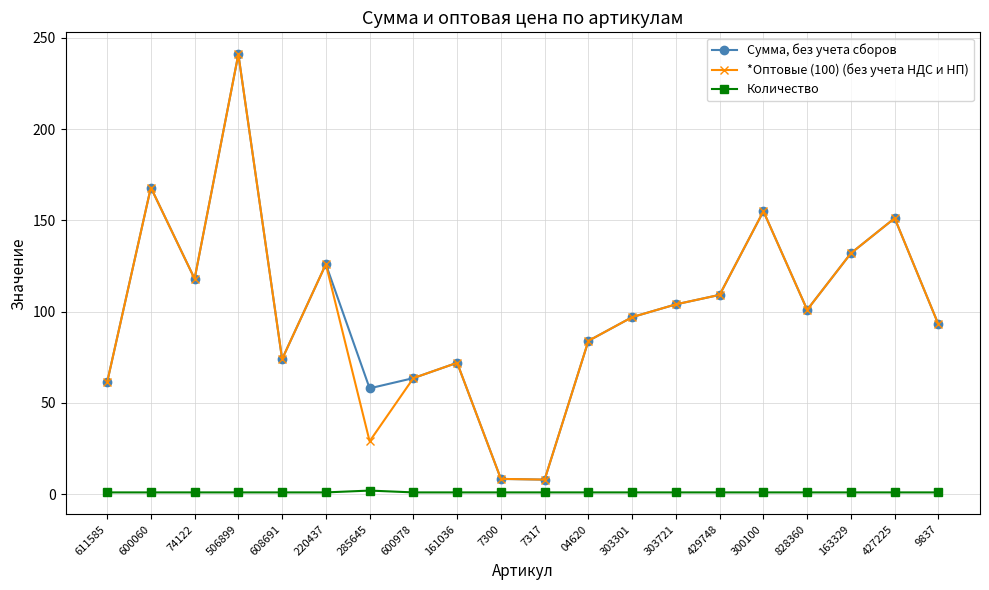

How many lines are shown in the chart?

3